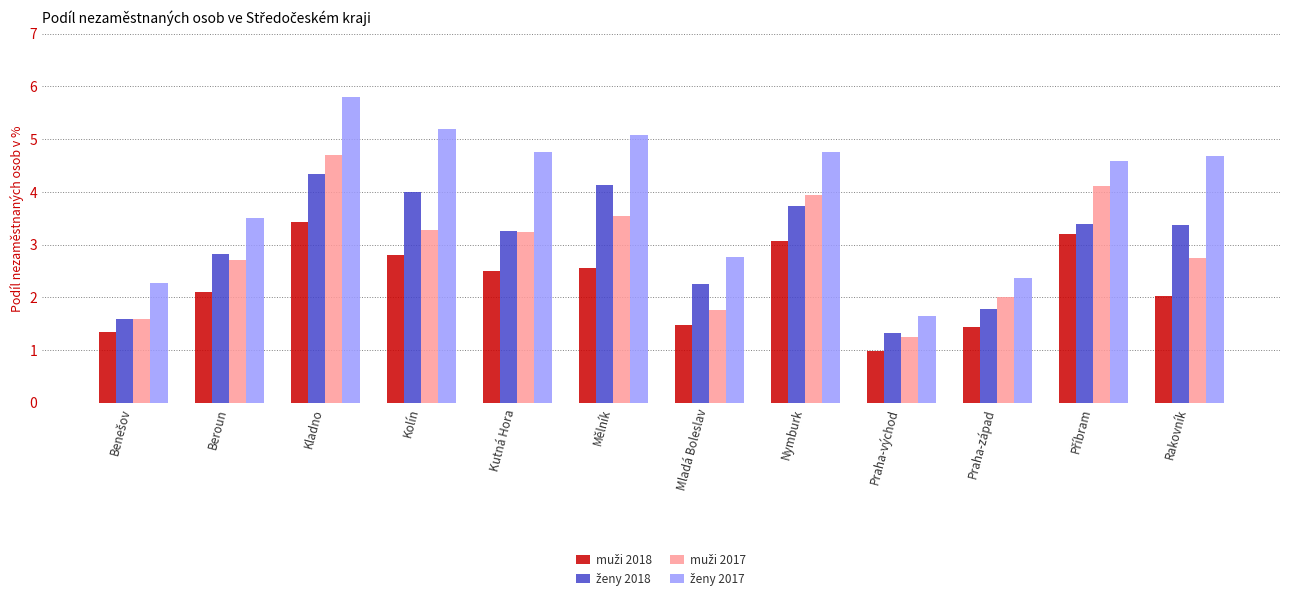

At how many categories does at least one series exceed 3?

8